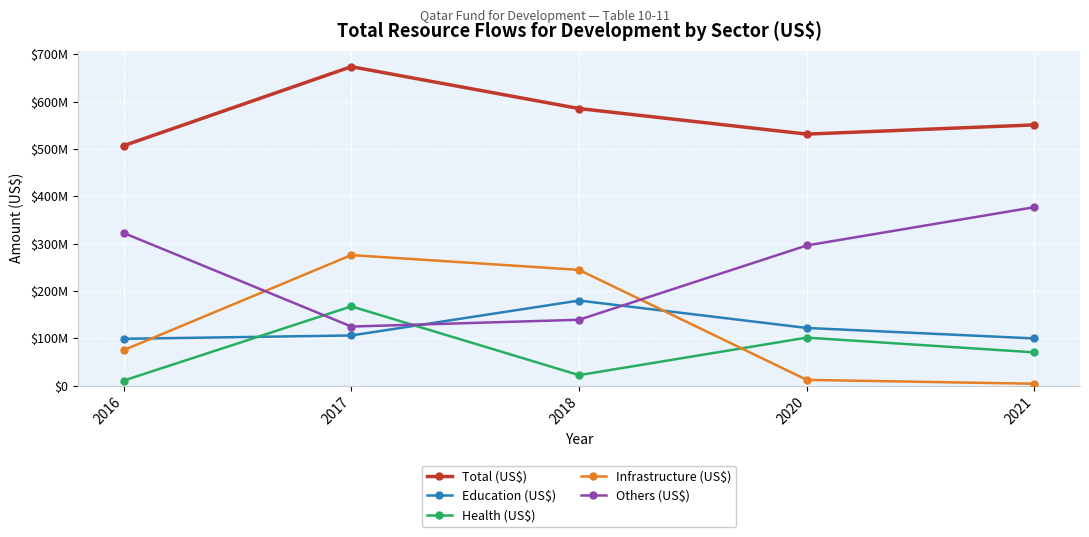

What is the average value of the Health (US$) series?

74336836